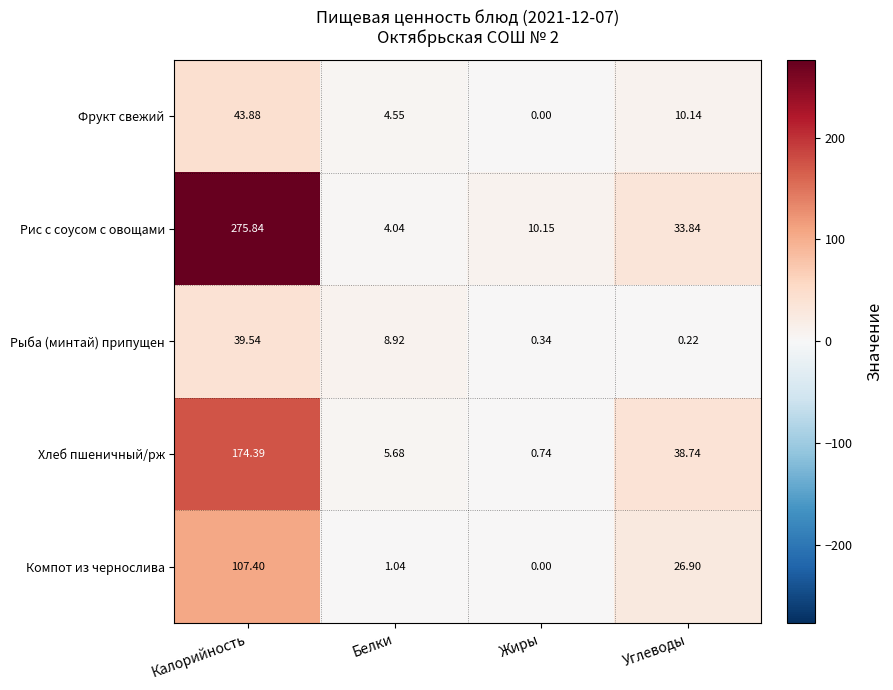

At which category is the sum across all series the highest?

Калорийность